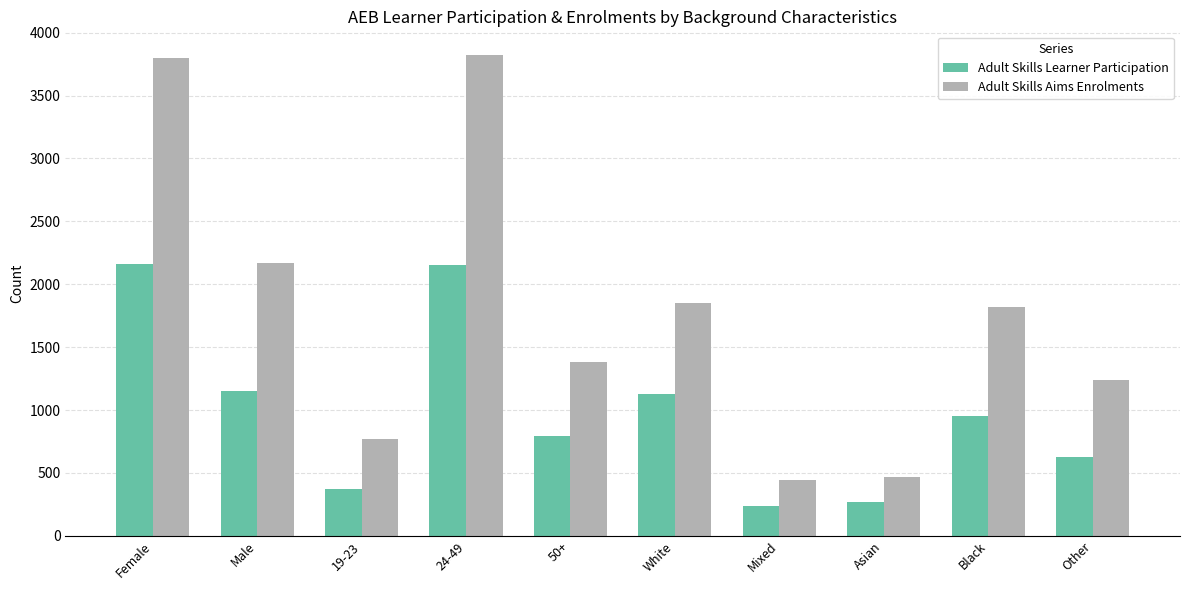

Does the chart contain any negative values?

No